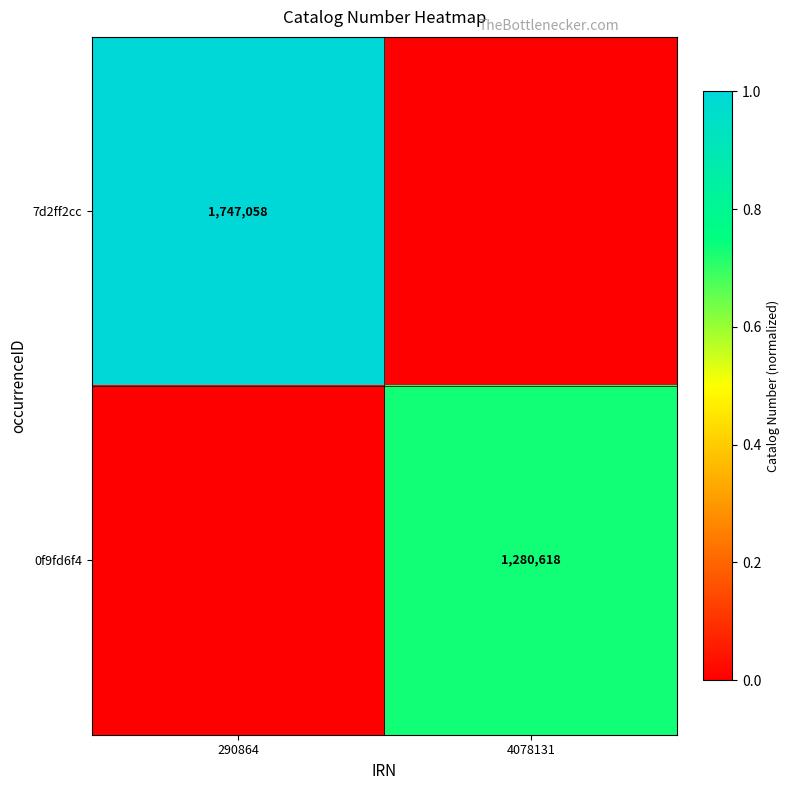

The value of 0f9fd6f4 at 4078131 is 880997. True or false?

False